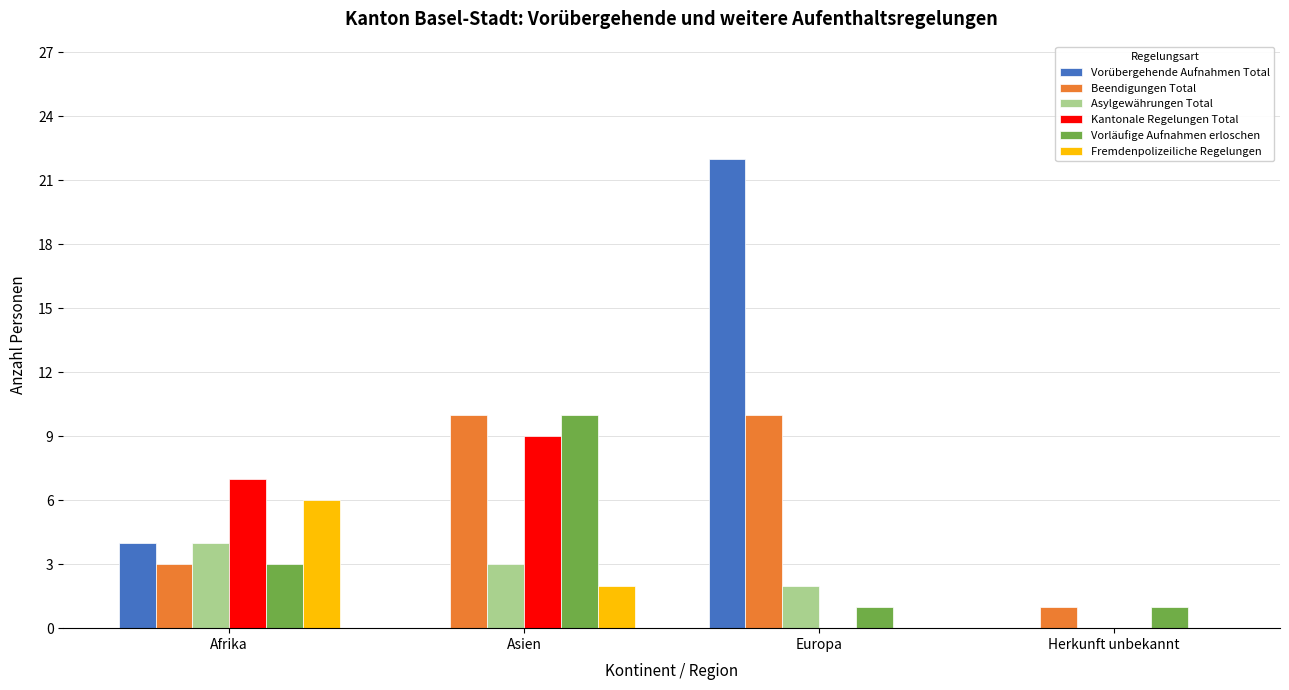

Are the bars grouped side by side (vs. stacked)?

Yes